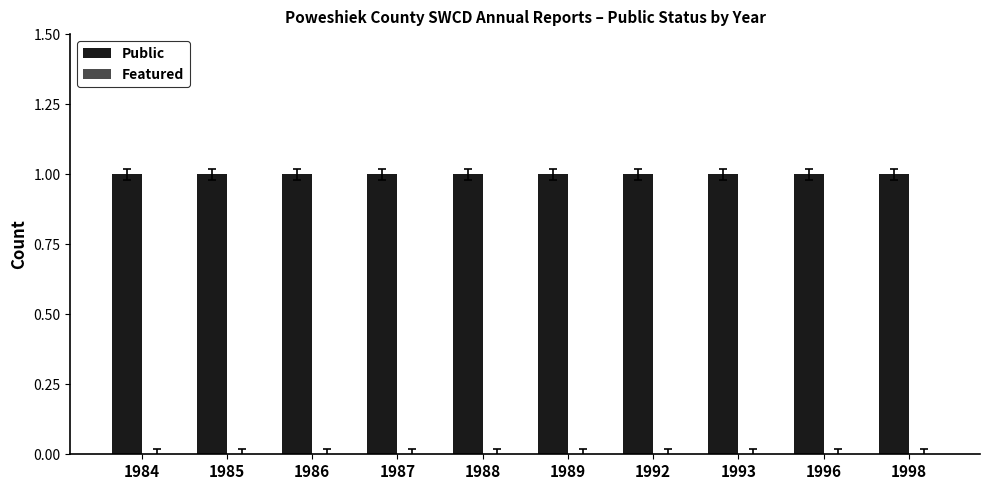

The Public series shows 0 at 1987. True or false?

False